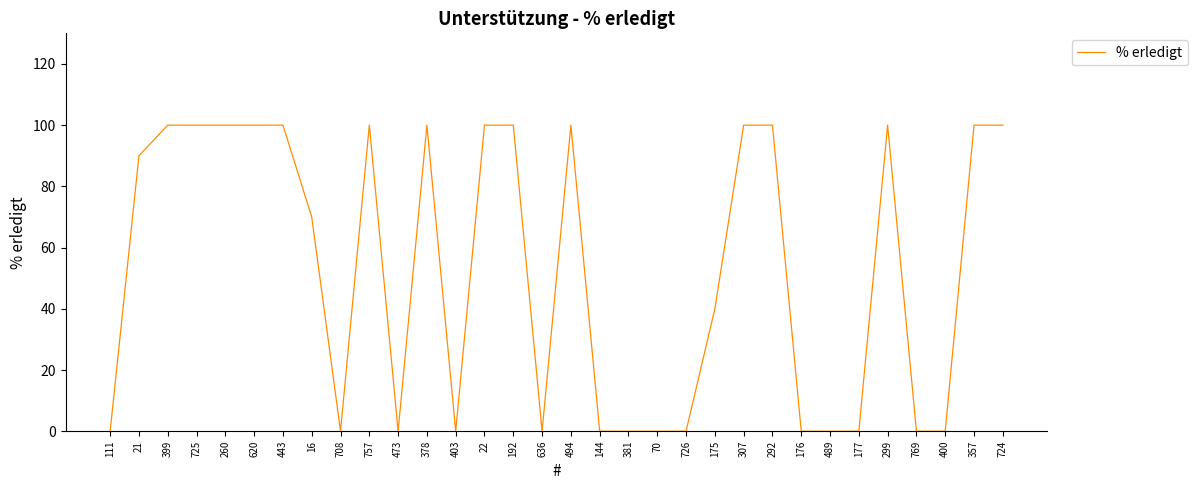

Reading right to left, list all the values displayed in this chart.

724=100	357=100	400=0	769=0	299=100	177=0	489=0	176=0	292=100	307=100	175=40	726=0	70=0	381=0	144=0	494=100	636=0	192=100	22=100	403=0	378=100	473=0	757=100	708=0	16=70	443=100	620=100	260=100	725=100	399=100	21=90	111=0